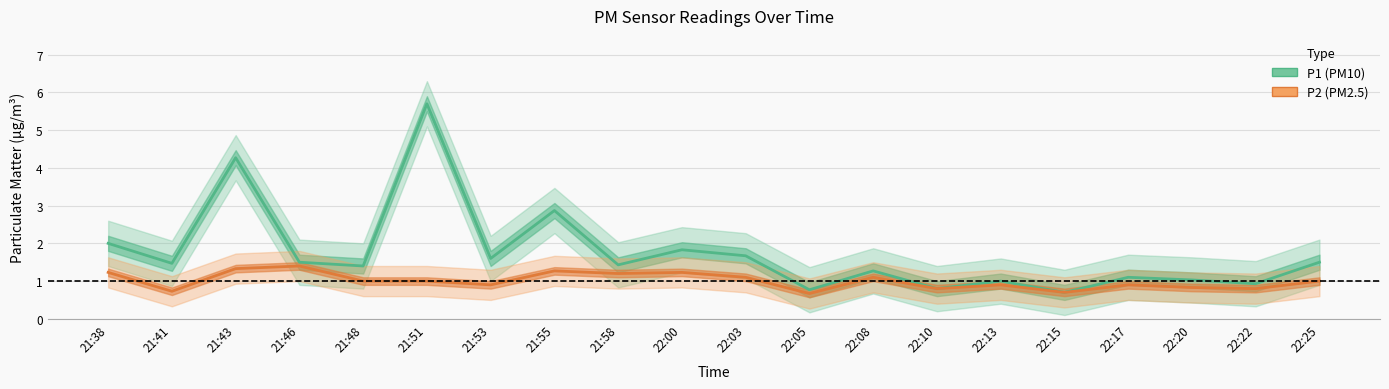

Reading right to left, what are all the values shown in this chart?

P1 (PM10): 22:25=1.5	22:22=0.9	22:20=1.0	22:17=1.1	22:15=0.7	22:13=1.0	22:10=0.8	22:08=1.3	22:05=0.8	22:03=1.7	22:00=1.8	21:58=1.4	21:55=2.9	21:53=1.6	21:51=5.7	21:48=1.4	21:46=1.5	21:43=4.3	21:41=1.5	21:38=2.0
P2 (PM2.5): 22:25=1.0	22:22=0.8	22:20=0.8	22:17=0.9	22:15=0.7	22:13=0.9	22:10=0.8	22:08=1.1	22:05=0.7	22:03=1.1	22:00=1.2	21:58=1.2	21:55=1.3	21:53=0.9	21:51=1.0	21:48=1.0	21:46=1.4	21:43=1.3	21:41=0.7	21:38=1.2